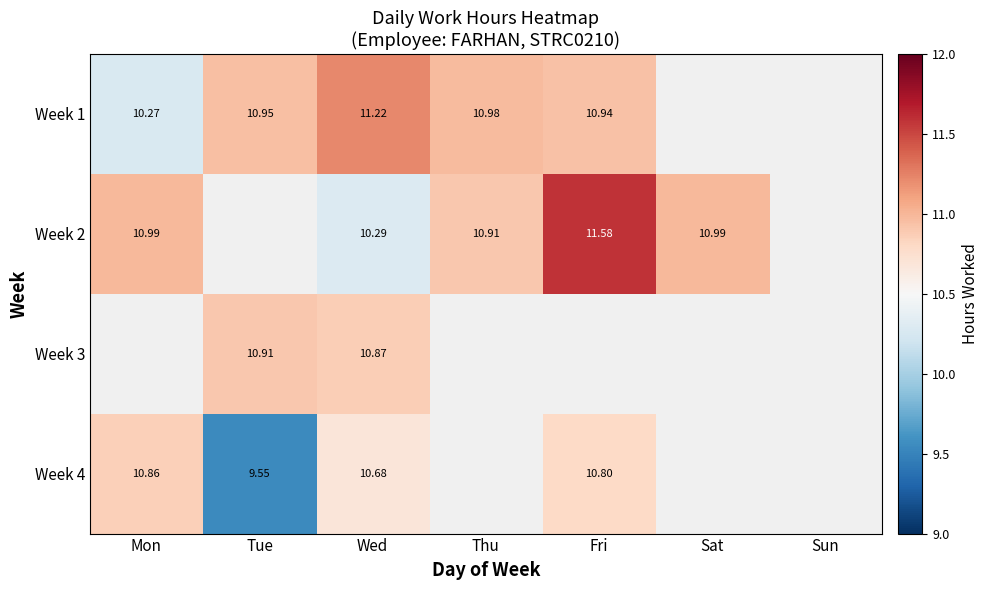

True or false: Week 1 has a value of 5.8 at Fri.

False